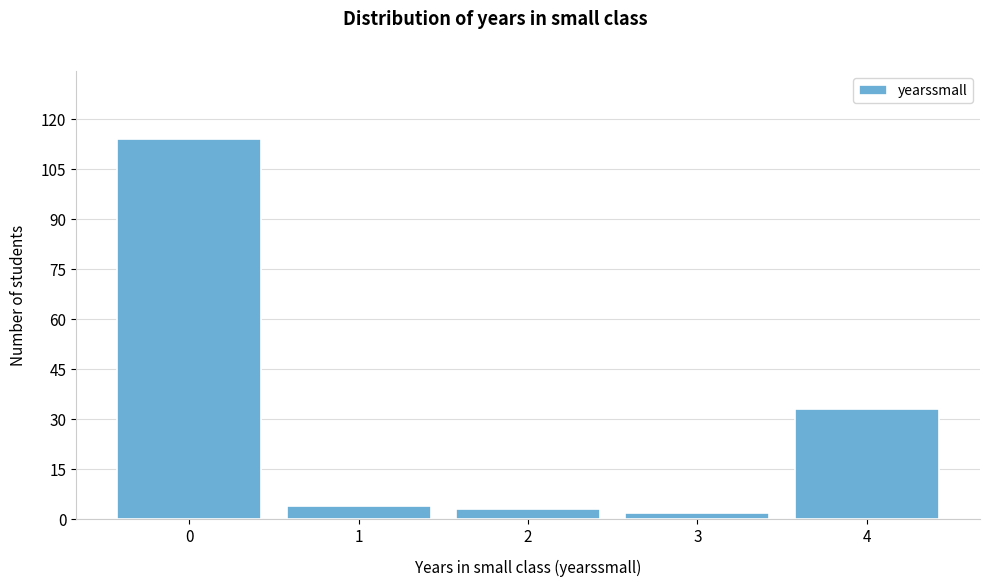

Reading right to left, transcribe all the data shown in this chart.

33	2	3	4	114